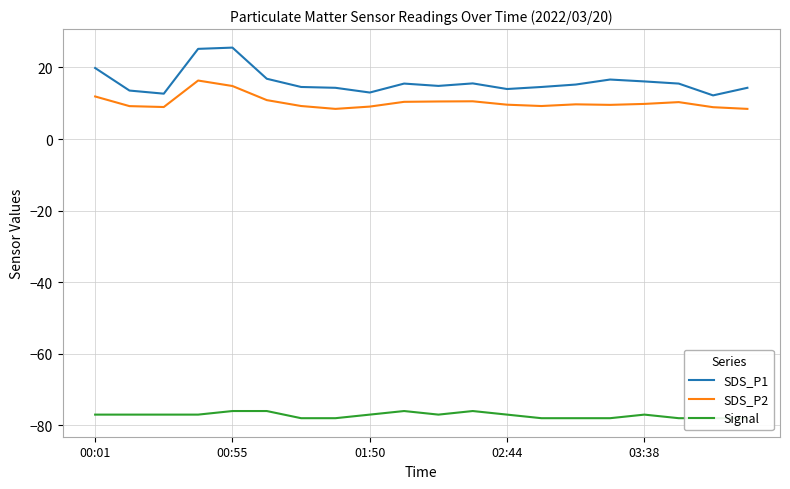

The SDS_P1 series shows 14.8 at 10. True or false?

True